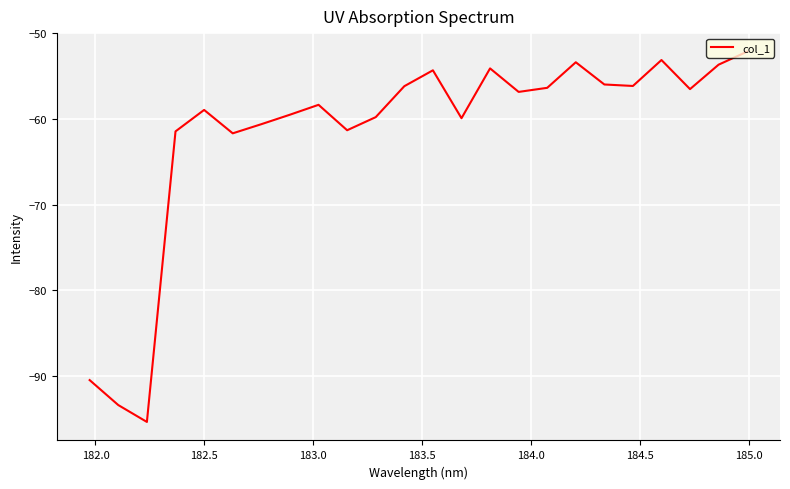

What is the difference between the maximum and minimum values?

43.2